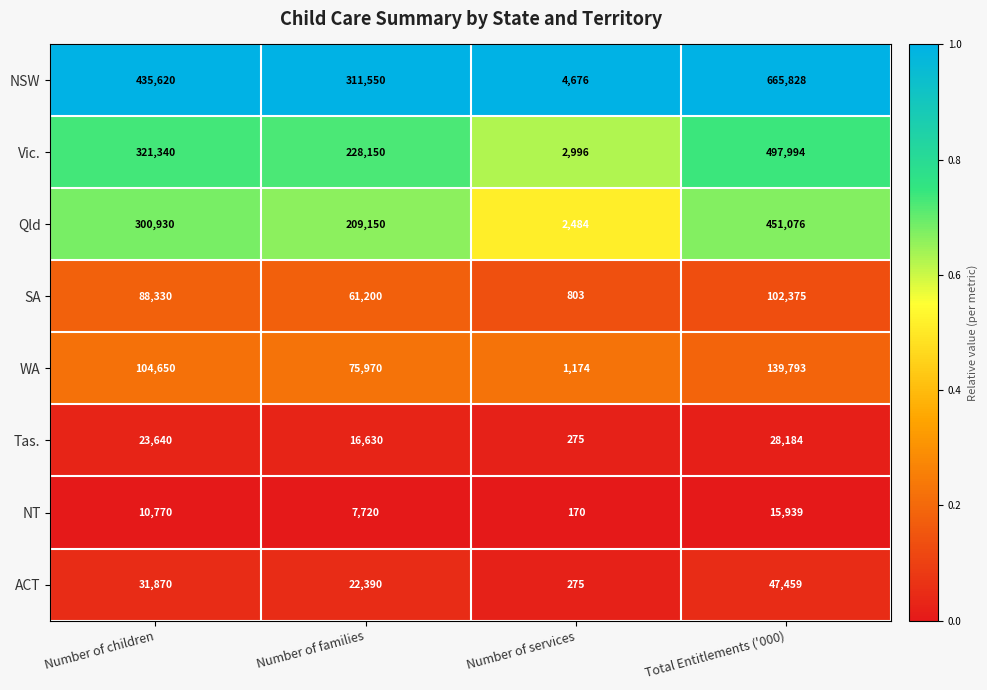

At how many categories does at least one series exceed 2042?

4